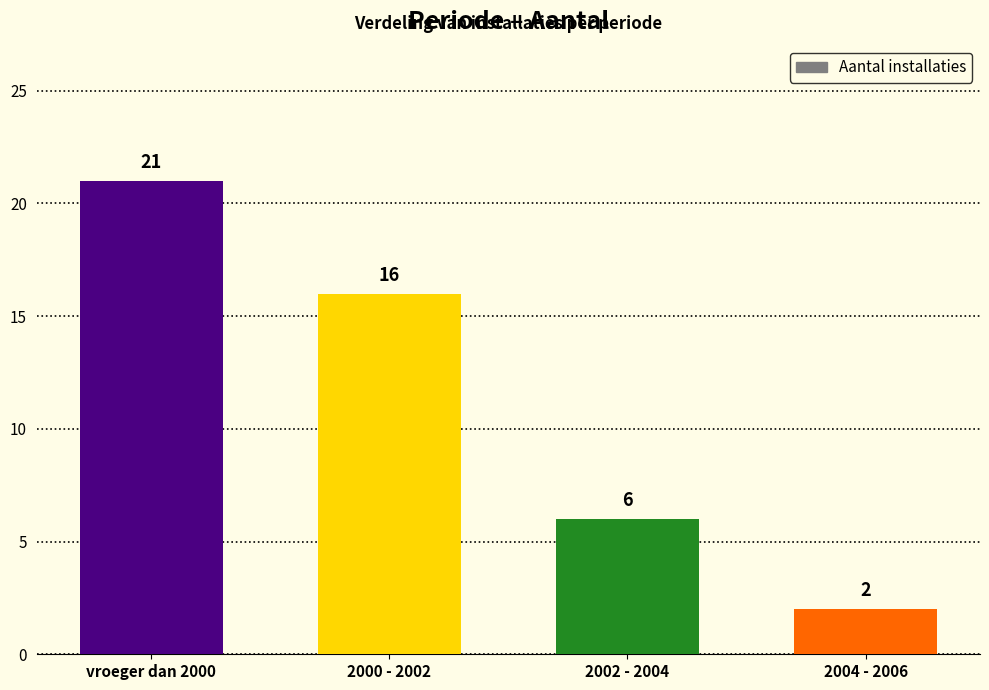

How many series are shown in this chart?

1